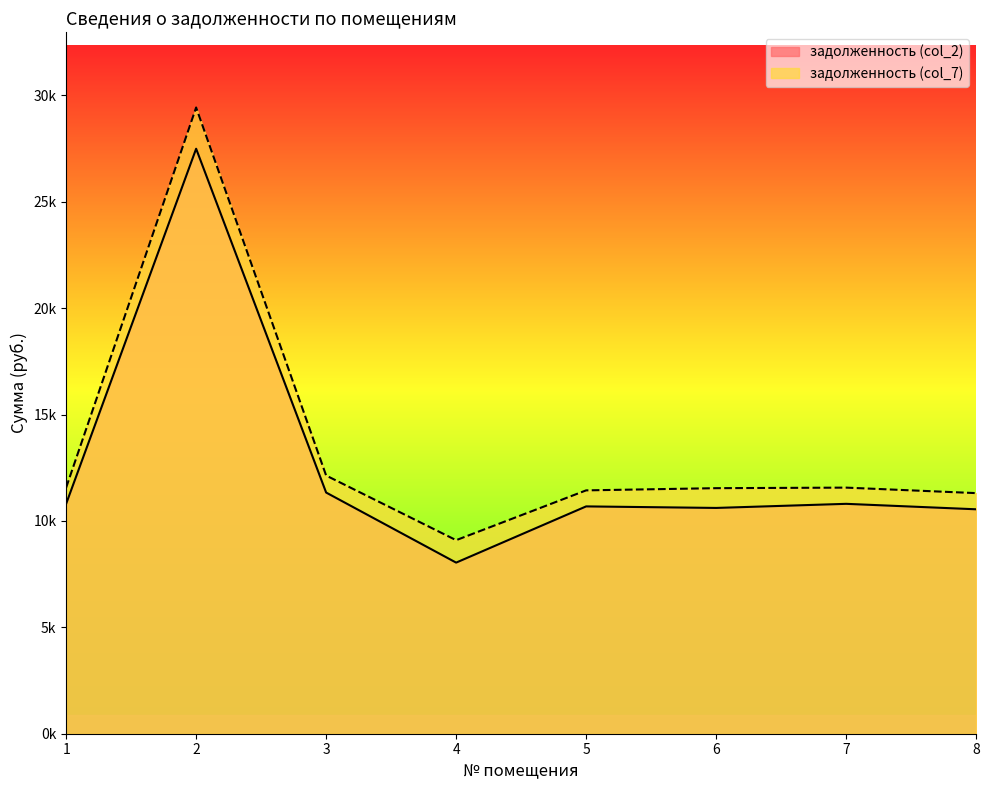

List the labels in order of задолженность (col_2) value, smallest first.

4, 8, 6, 5, 1, 7, 3, 2